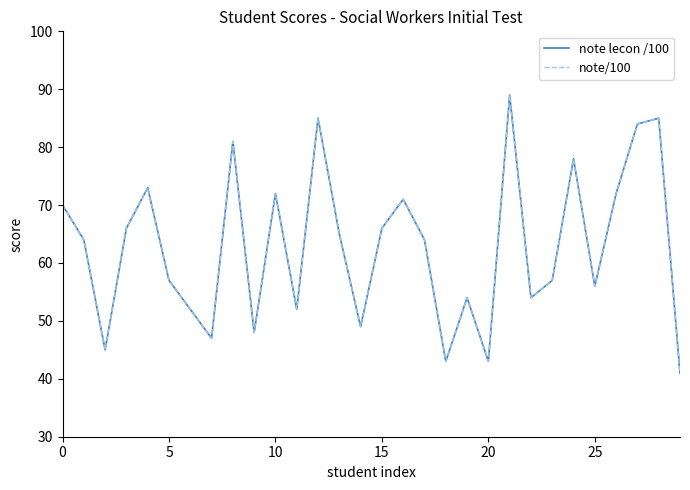

Is this an area chart (filled region under the line)?

No